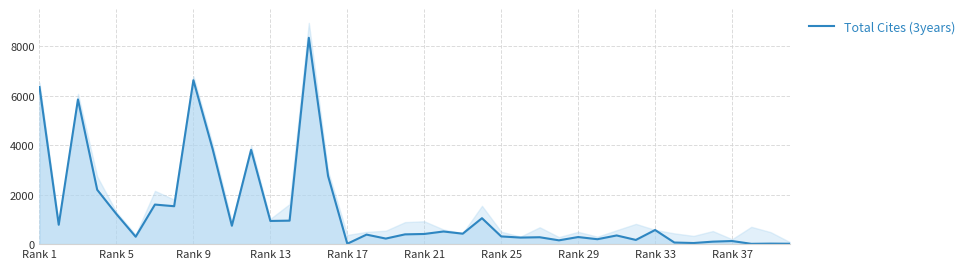

Between Rank 25 and 28, which is larger?

Rank 25